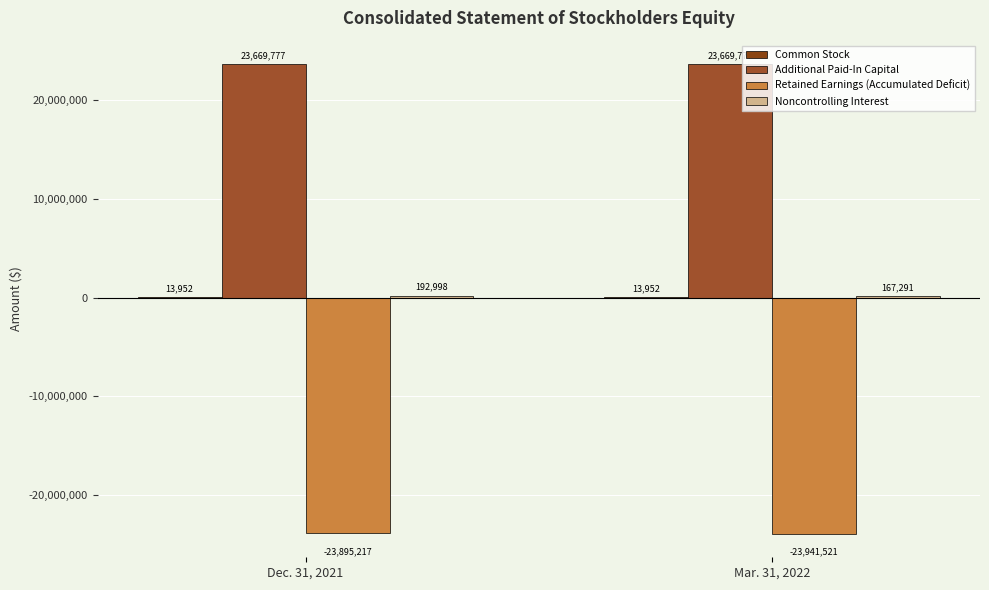

Are the bars grouped side by side (vs. stacked)?

Yes